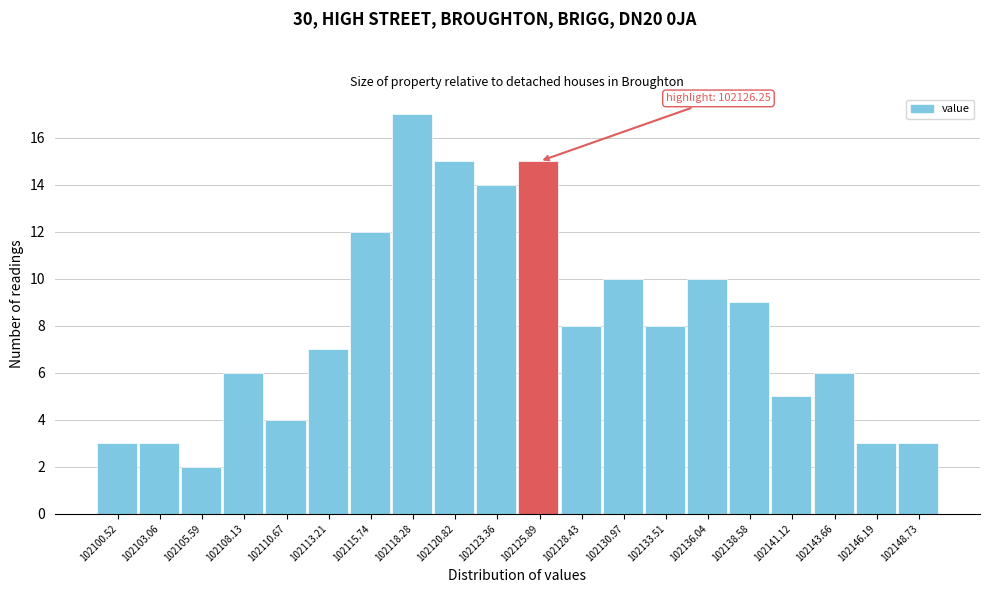

Over which range of the x-axis is the bar tallest?

102117.0 to 102119.5